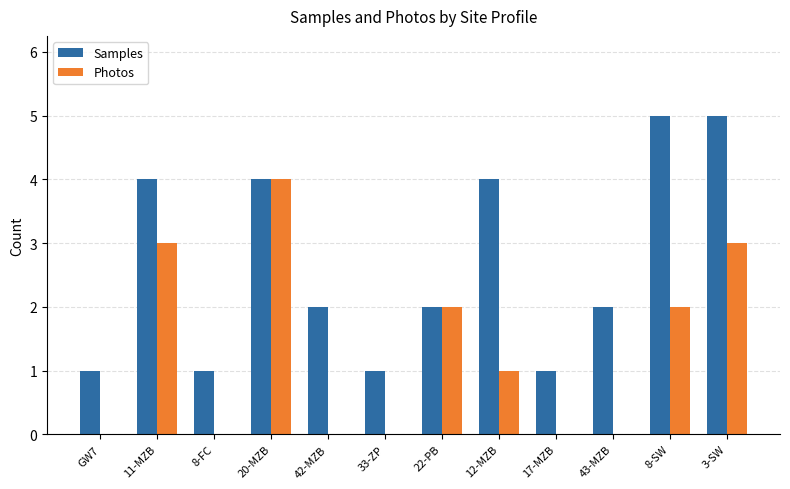

How many series are shown in this chart?

2